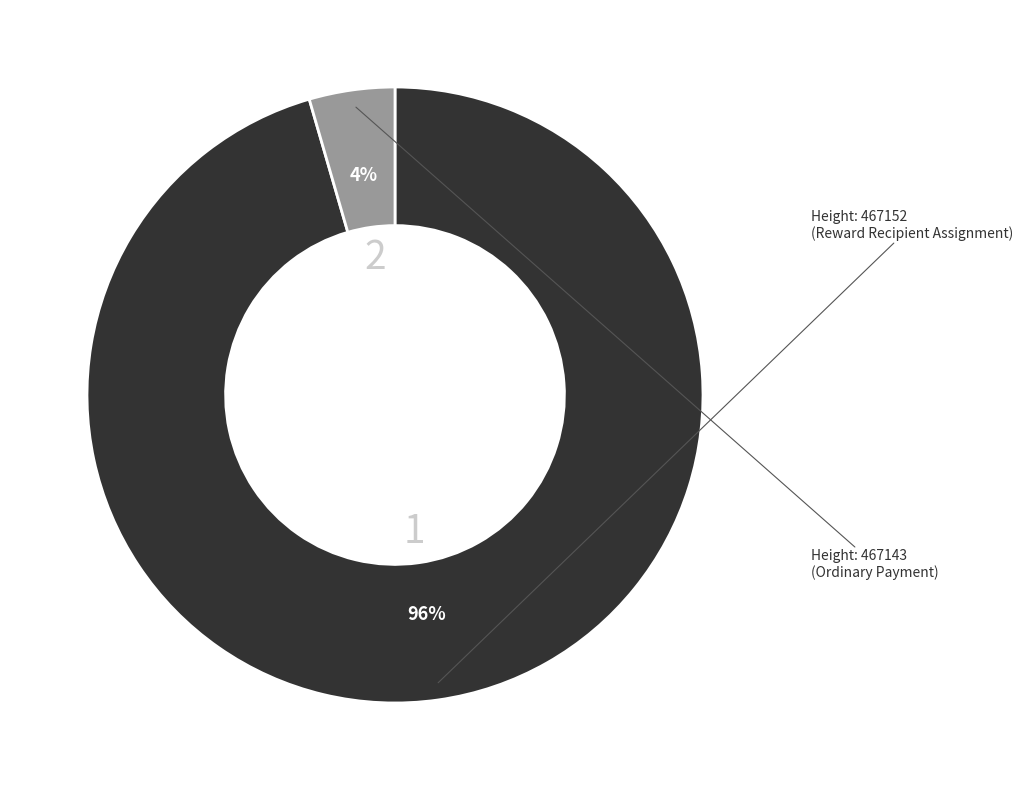

How many segments does this pie chart have?

2